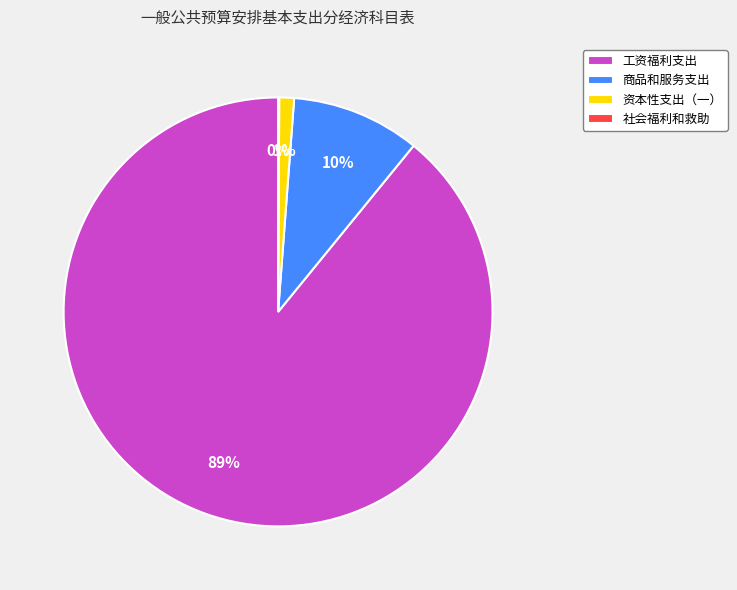

Is it true that 工资福利支出 is 79% of the pie?

False